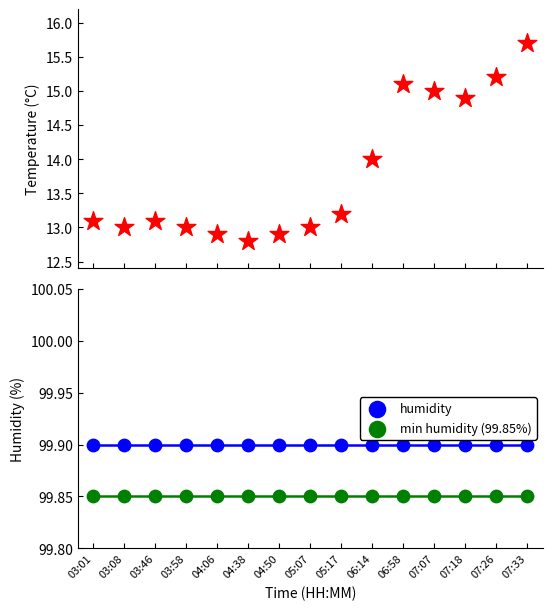

Which series contains the lowest Y value?

temperature